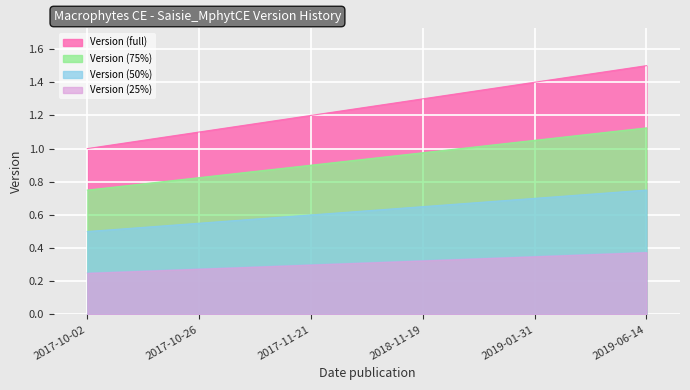

The value at 2017-10-26 is 1.1. True or false?

True